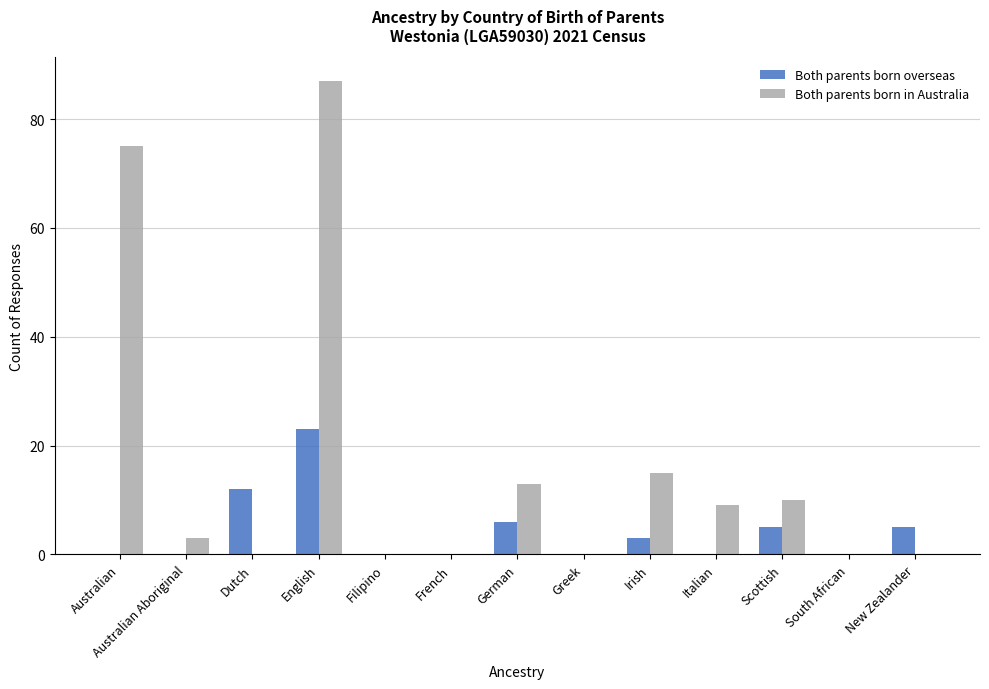

How many data points does each series have?

13